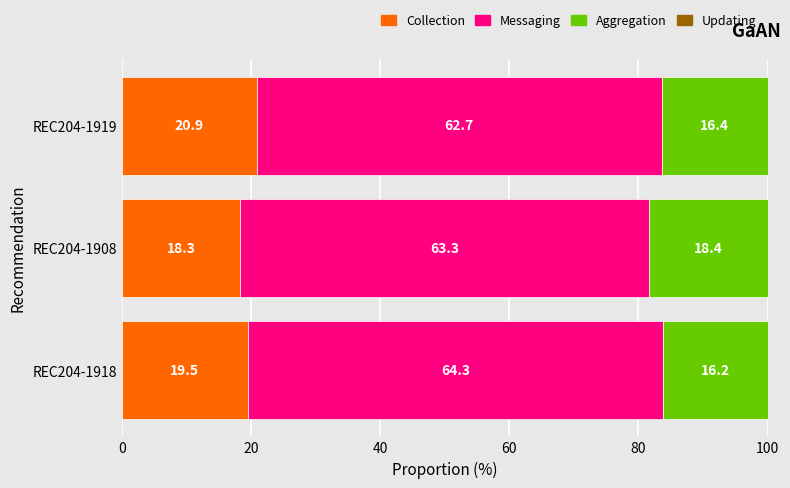

At which label does Collection reach its minimum?

REC204-1908